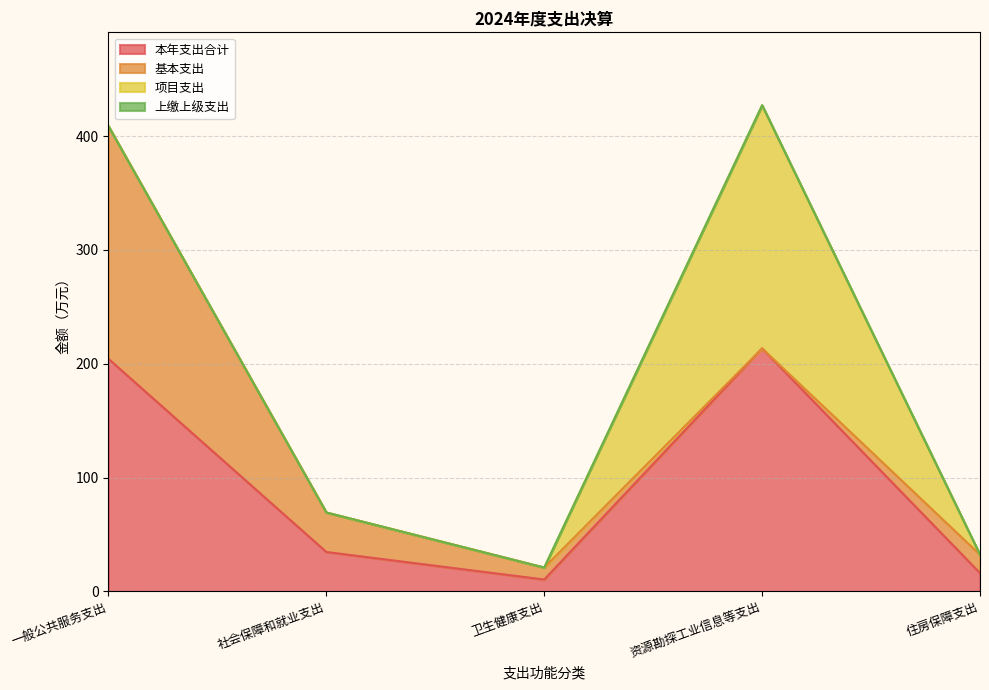

The value of 基本支出 at 社会保障和就业支出 is 46.6. True or false?

False